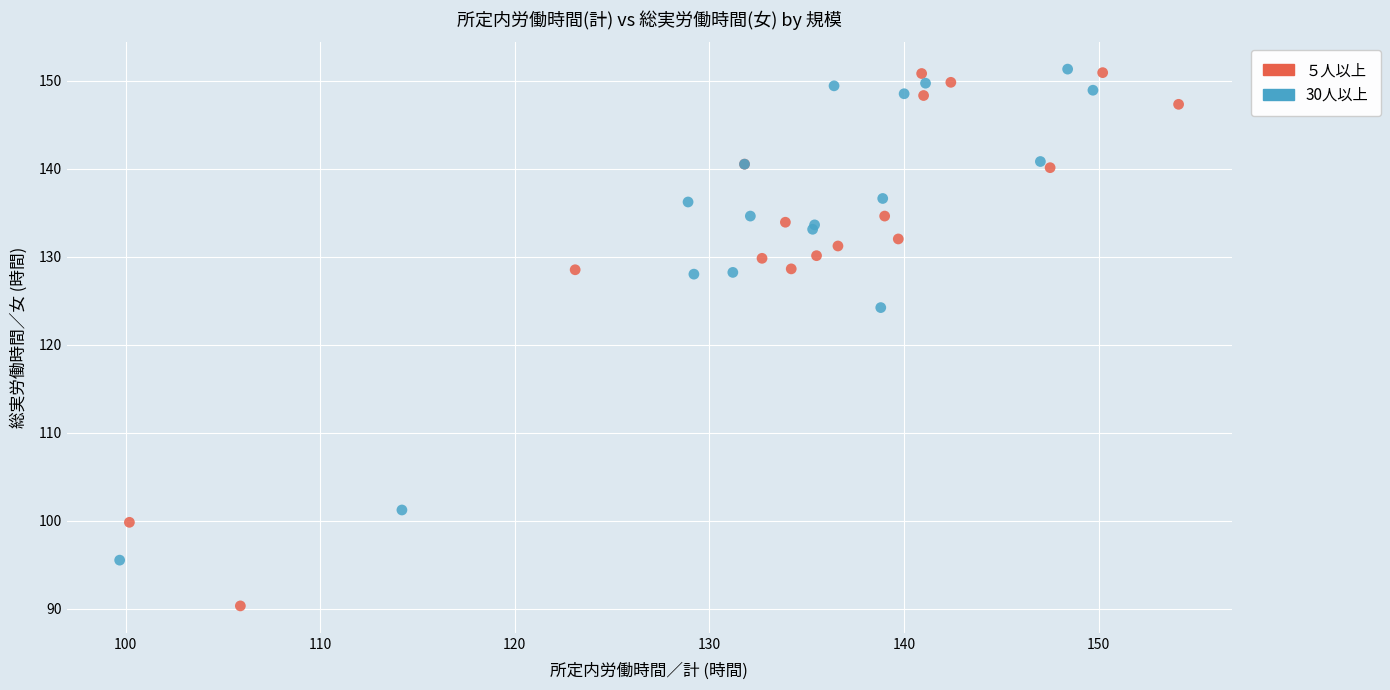

Which series has the largest Y range (max minus min)?

５人以上